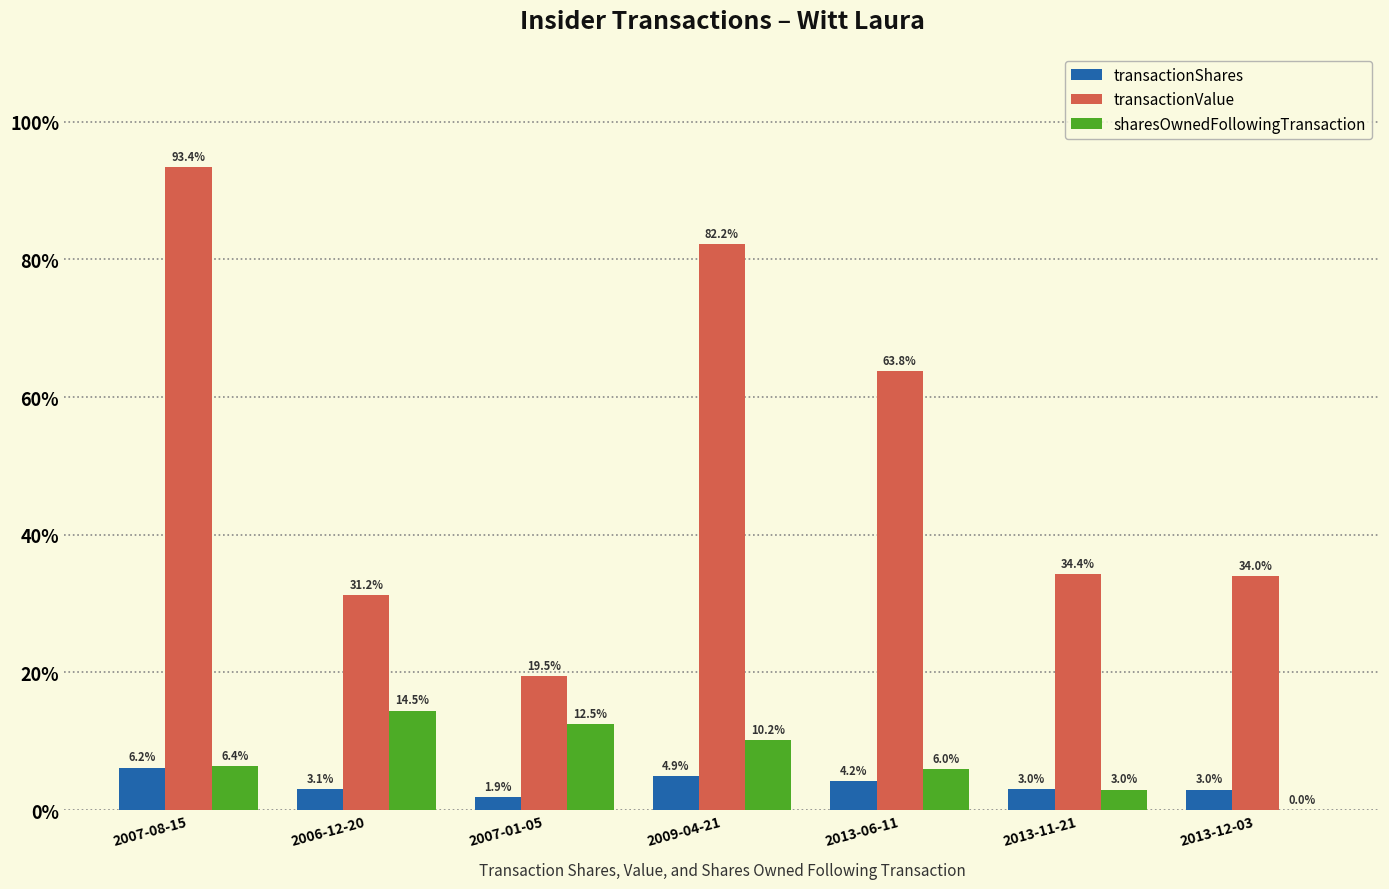

What are all the series names shown in the legend?

transactionShares, transactionValue, sharesOwnedFollowingTransaction